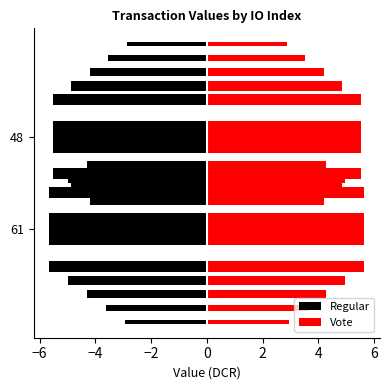

What is the maximum value for Vote?

5.6